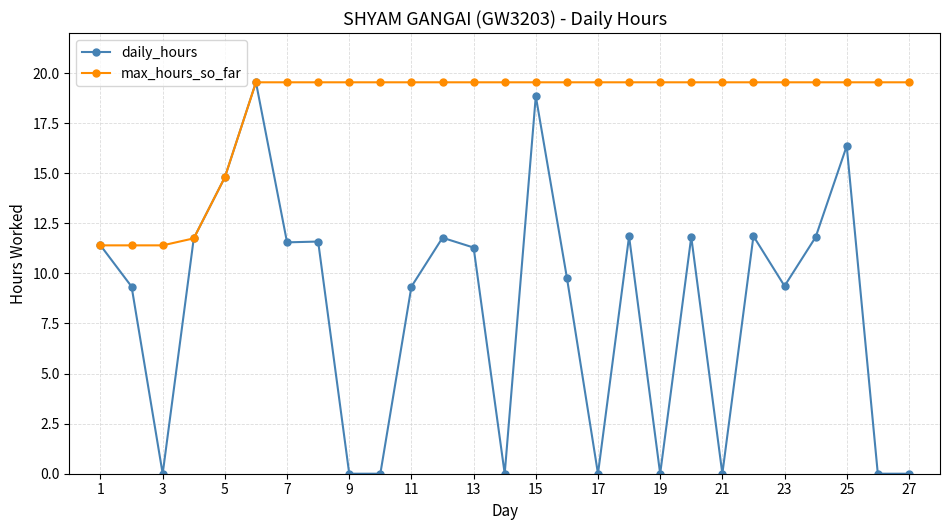

Rank the series by their average value, from highest to lowest.

max_hours_so_far, daily_hours